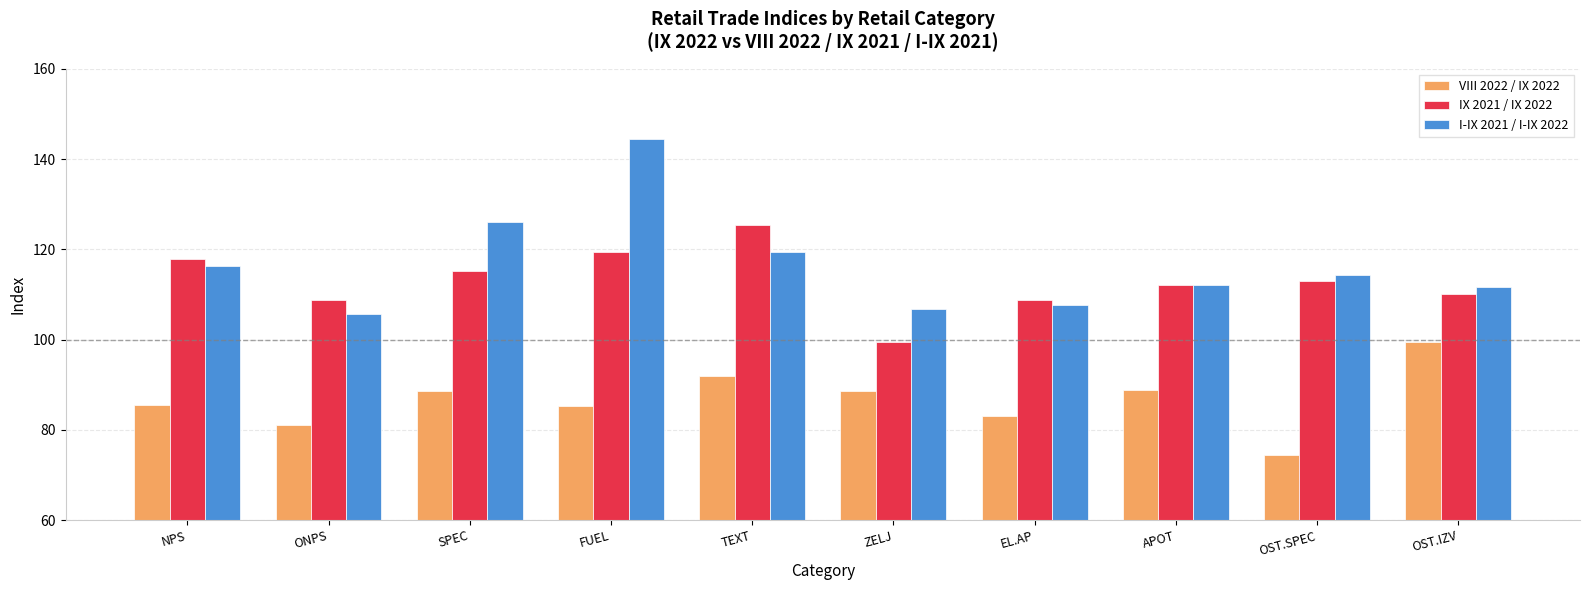

List the series in order of their peak value, lowest first.

VIII 2022 / IX 2022, IX 2021 / IX 2022, I-IX 2021 / I-IX 2022